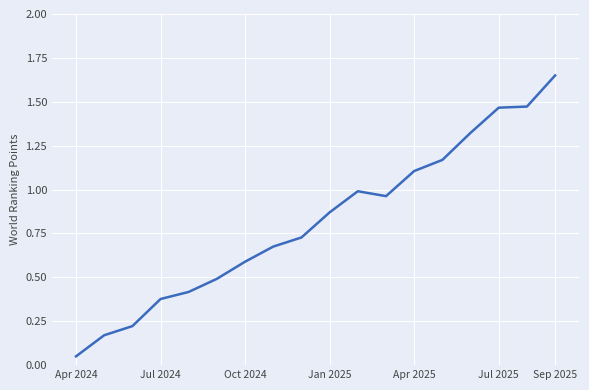

True or false: the data has more than 2 interior local peaks.

False